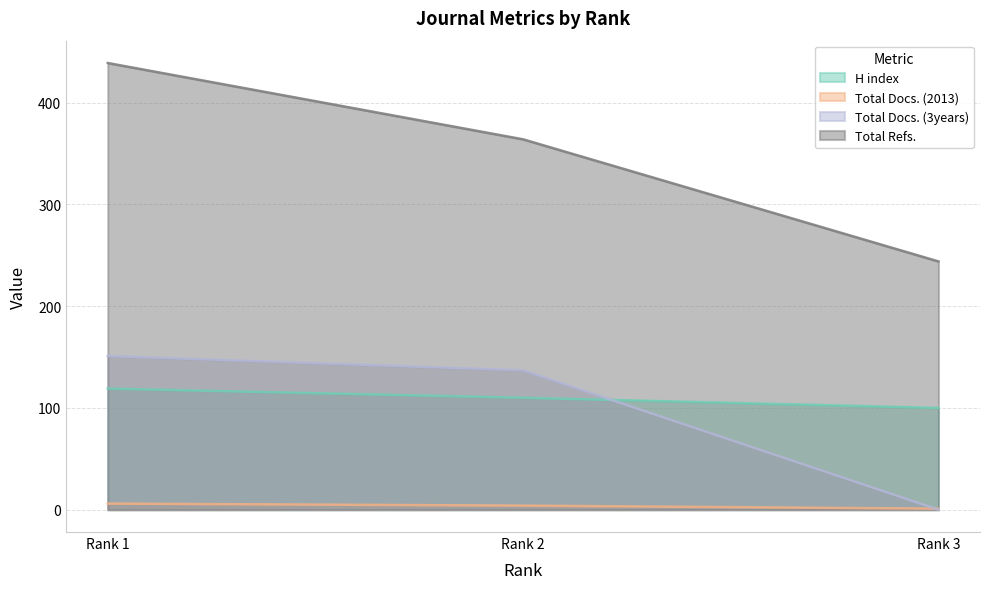

What is the sum of all Total Docs. (2013) values?

11